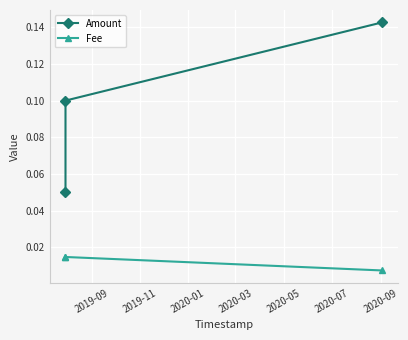

Which series has the largest total across all categories?

Amount